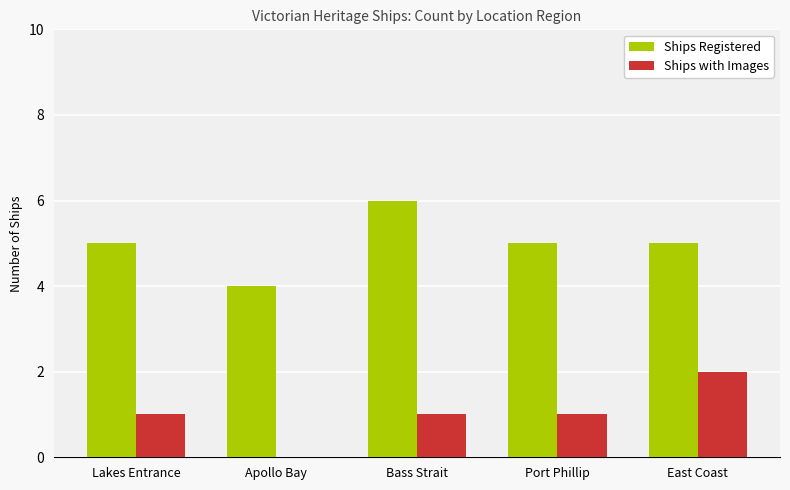

What is the difference between the Ships with Images values at East Coast and Lakes Entrance?

1